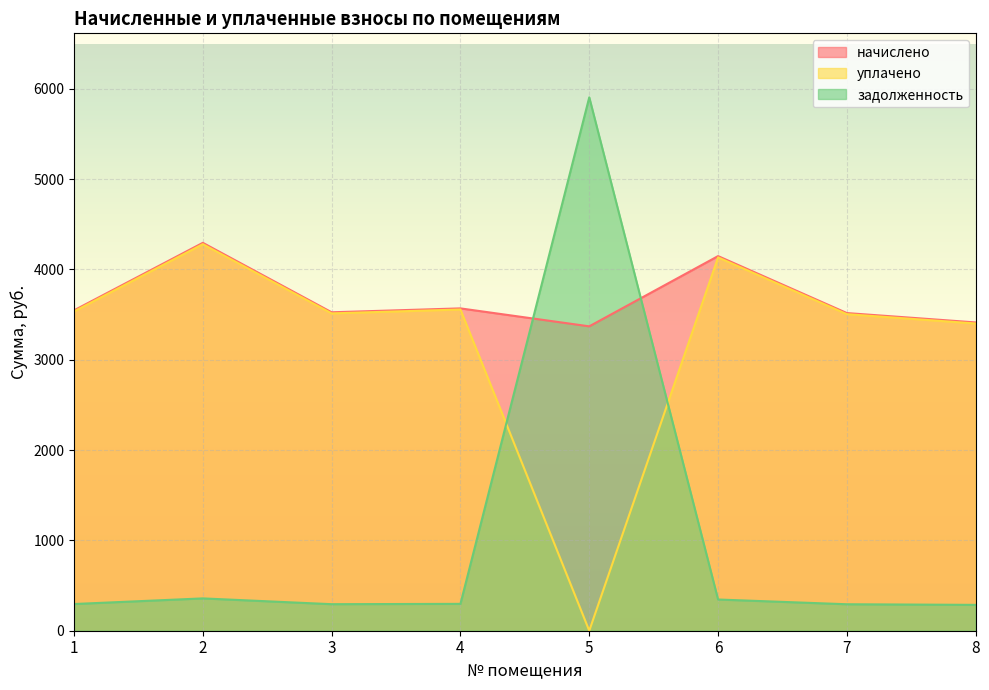

True or false: задолженность and начислено cross at least once.

True